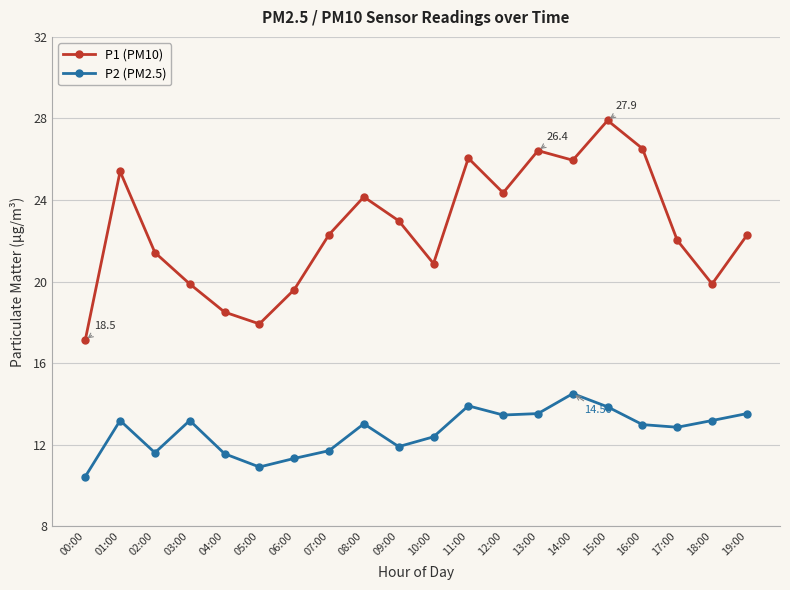

Which category has the highest value in the P1 (PM10) series?

15:00